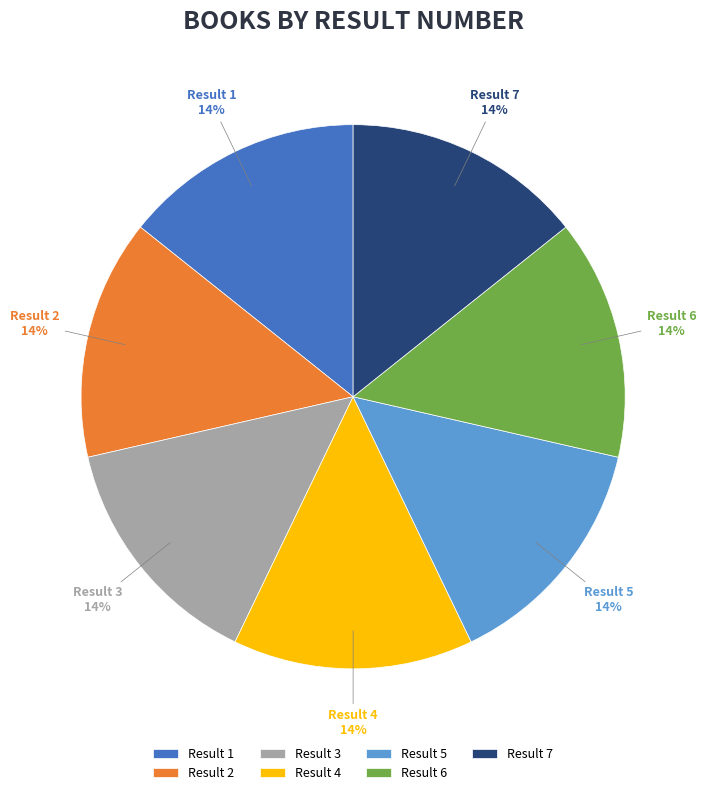

To the nearest percent, what is the average slice percentage?

14%